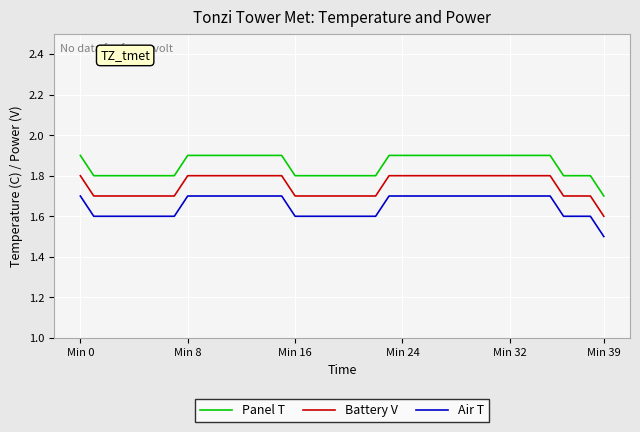

True or false: Battery V and Panel T cross at least once.

False